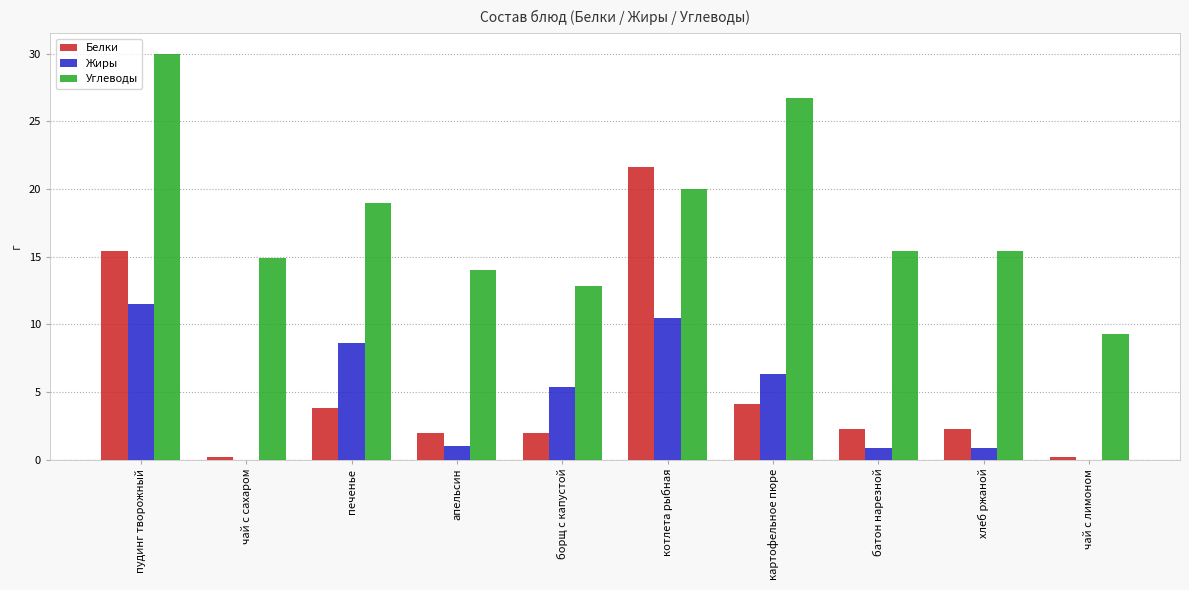

Is it true that Белки equals 2.3 at батон нарезной?

True